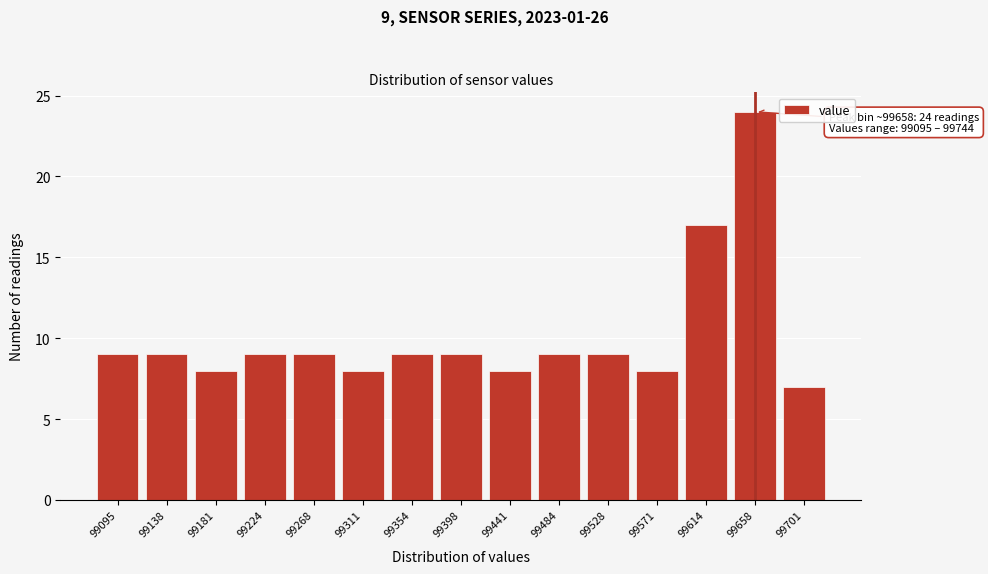

Reading right to left, list all the values displayed in this chart.

7	24	17	8	9	9	8	9	9	8	9	9	8	9	9